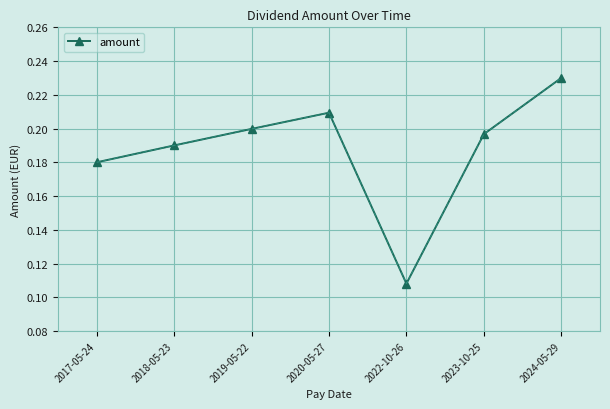

List the labels in order of value, largest first.

2024-05-29, 2020-05-27, 2019-05-22, 2023-10-25, 2018-05-23, 2017-05-24, 2022-10-26